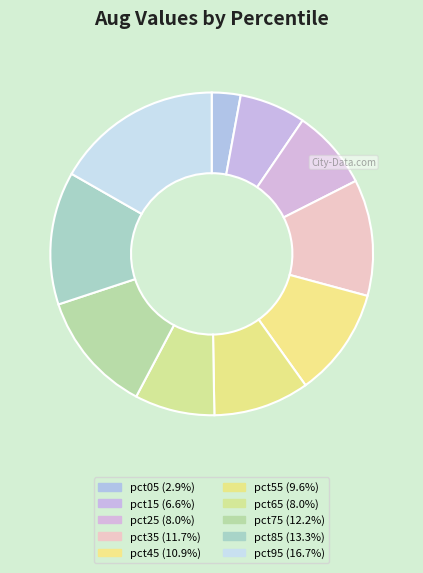

Which slice is the largest?

pct95